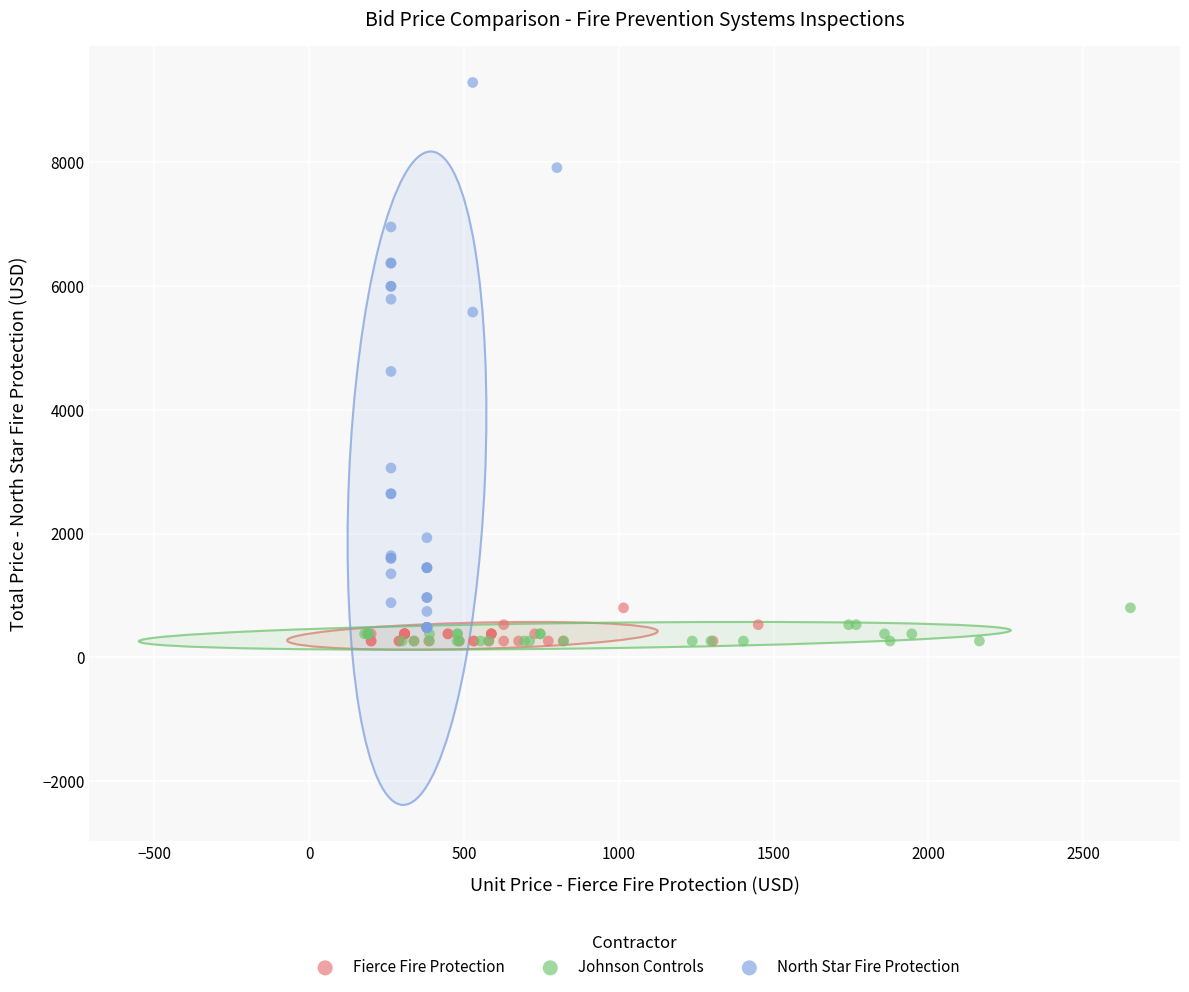

Which series has the widest spread of Y values?

North Star Fire Protection